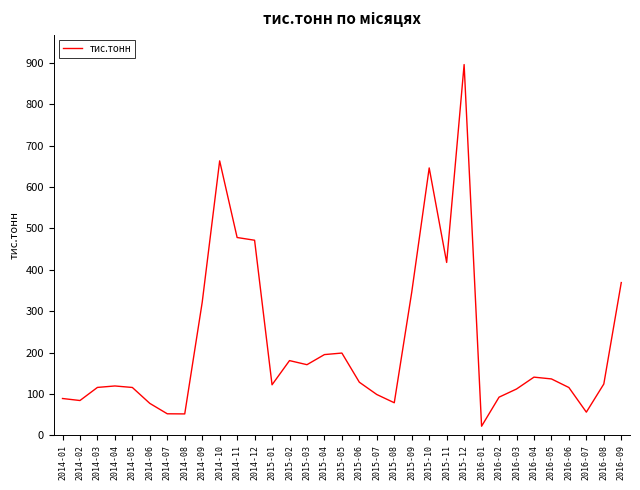

How many values are below 123?

16